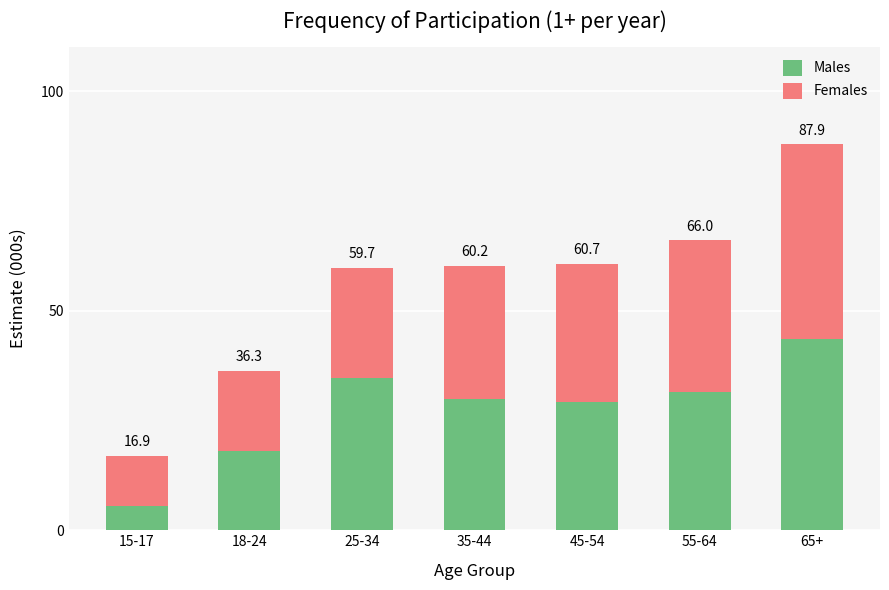

What are all the series names shown in the legend?

Males, Females